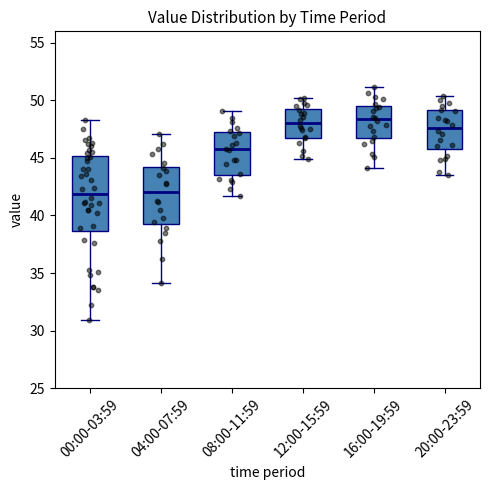

Reading left to right, transcribe this box plot: for each box, give where its median line is, the range the box spans, and where its two whiskers end, as read against the y-axis. The values are not printed on the chart, so give them approximately, as read against the axis.

00:00-03:59: median 42.0, box 38.5 to 45.0, whiskers 31.0 to 48.5
04:00-07:59: median 42.0, box 39.5 to 44.0, whiskers 34.0 to 47.0
08:00-11:59: median 46.0, box 43.5 to 47.0, whiskers 41.5 to 49.0
12:00-15:59: median 48.0, box 47.0 to 49.5, whiskers 45.0 to 50.0
16:00-19:59: median 48.5, box 46.5 to 49.5, whiskers 44.0 to 51.0
20:00-23:59: median 47.5, box 46.0 to 49.0, whiskers 43.5 to 50.5